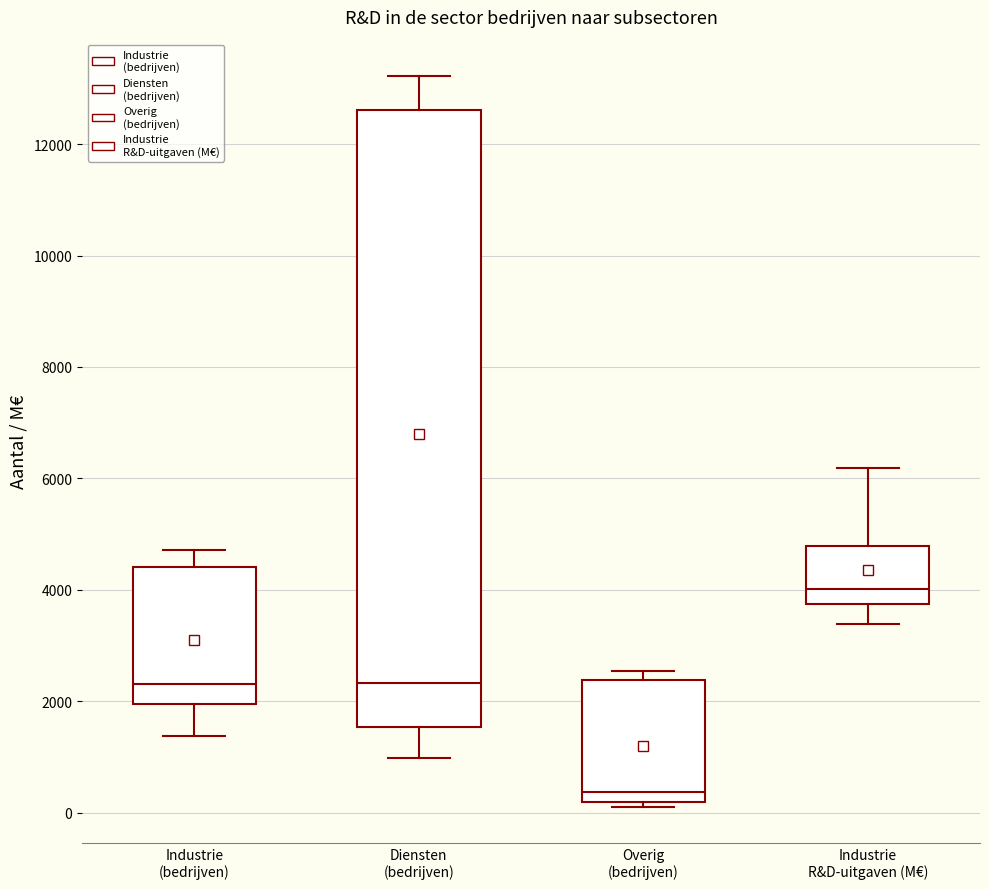

Reading left to right, read every box against the y-axis: the position of its median line, the range the box covers, and the ends of its whiskers. The values are not printed on the chart, so give them approximately, as read against the axis.

Industrie (bedrijven): median 2400, box 2000 to 4400, whiskers 1400 to 4800
Diensten (bedrijven): median 2400, box 1600 to 12600, whiskers 1000 to 13200
Overig (bedrijven): median 400, box 200 to 2400, whiskers 200 (just below the box's lower edge) to 2600
Industrie R&D-uitgaven (M€): median 4000, box 3800 to 4800, whiskers 3400 to 6200